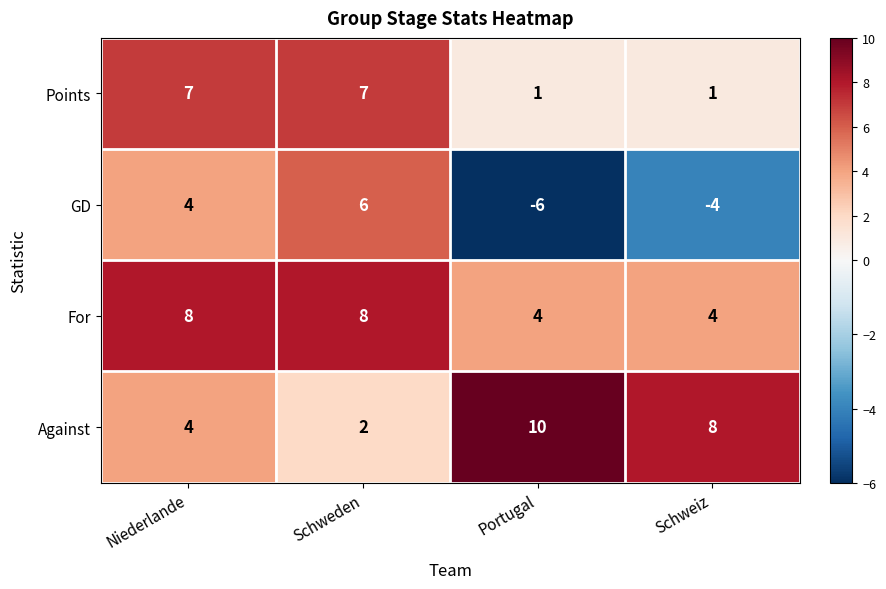

How many Against values are between 4 and 10?

3